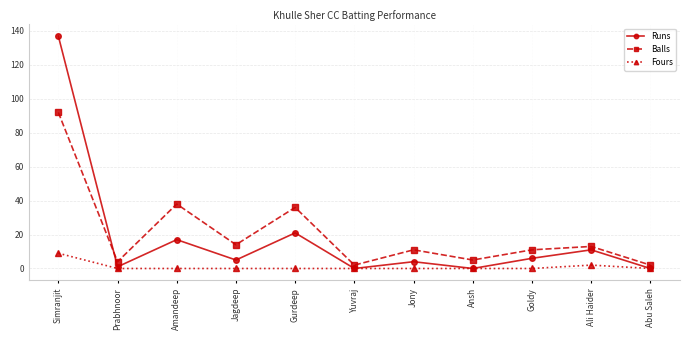

Which series has the largest range (max minus min)?

Runs